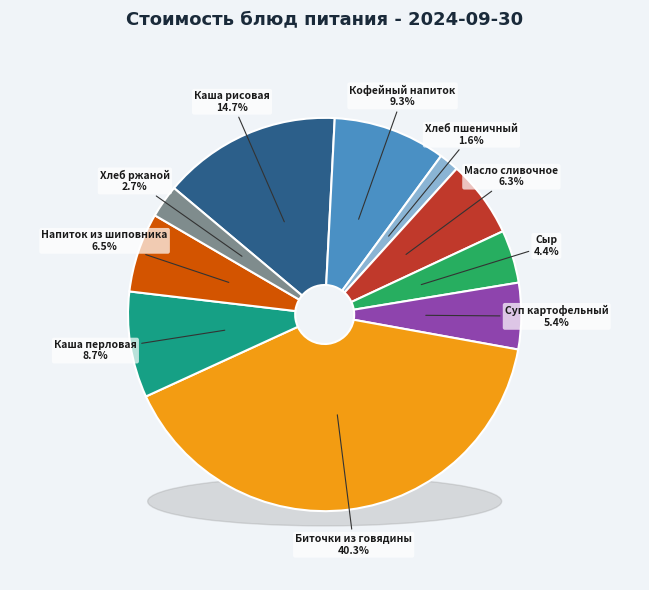

What is the largest slice in the pie chart?

Биточки из говядины